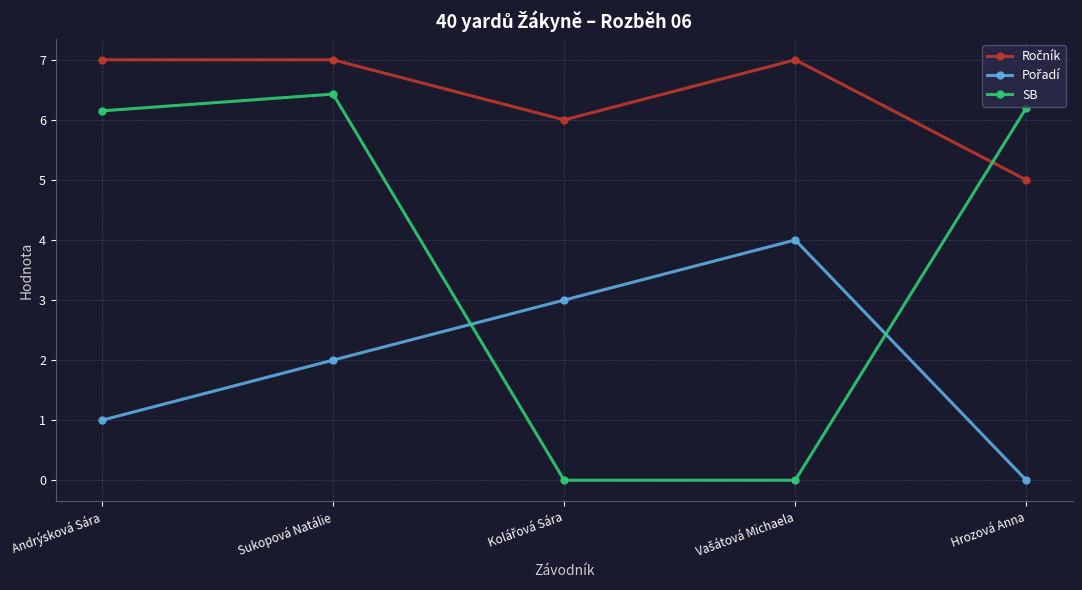

What position from the left is Hrozová Anna?

5